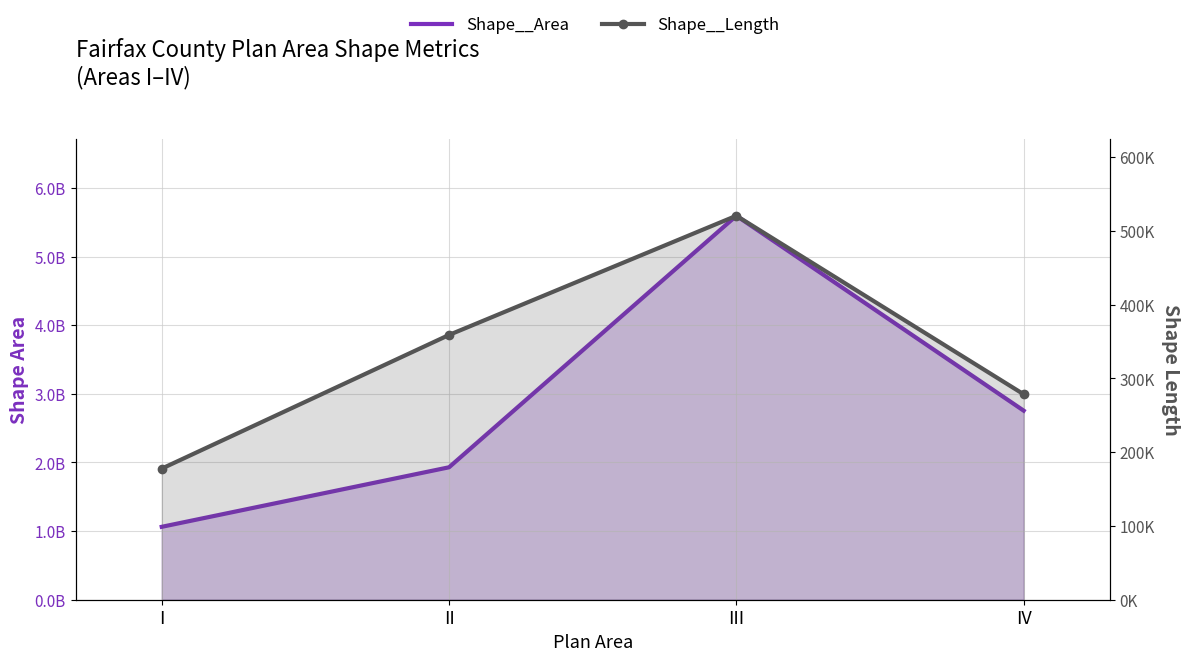

Which series changed the most between III and IV?

Shape__Area